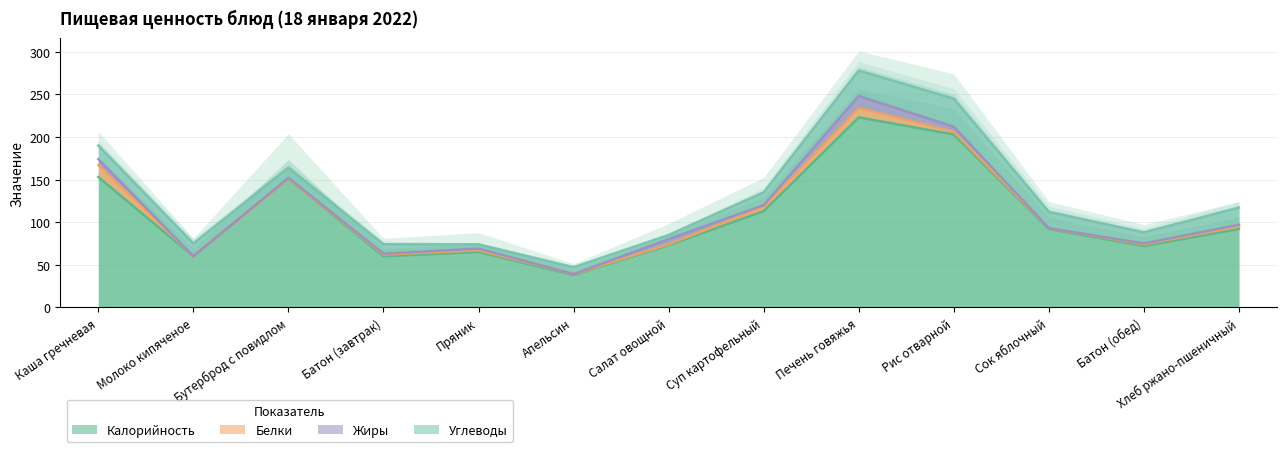

Reading left to right, list all the values displayed in this chart.

Калорийность: Каша гречневая=153	Молоко кипяченое=60	Бутерброд с повидлом=151	Батон (завтрак)=60	Пряник=65	Апельсин=38	Салат овощной=73	Суп картофельный=113	Печень говяжья=223	Рис отварной=203	Сок яблочный=92	Батон (обед)=72	Хлеб ржано-пшеничный=92
Белки: Каша гречневая=14	Молоко кипяченое=0	Бутерброд с повидлом=0	Батон (завтрак)=2	Пряник=2	Апельсин=1	Салат овощной=1	Суп картофельный=5	Печень говяжья=11	Рис отварной=3	Сок яблочный=1	Батон (обед)=2	Хлеб ржано-пшеничный=3
Жиры: Каша гречневая=7	Молоко кипяченое=0	Бутерброд с повидлом=1	Батон (завтрак)=1	Пряник=2	Апельсин=0	Салат овощной=6	Суп картофельный=2	Печень говяжья=14	Рис отварной=6	Сок яблочный=0	Батон (обед)=1	Хлеб ржано-пшеничный=2
Углеводы: Каша гречневая=16	Молоко кипяченое=15	Бутерброд с повидлом=12	Батон (завтрак)=11	Пряник=5	Апельсин=8	Салат овощной=5	Суп картофельный=15	Печень говяжья=30	Рис отварной=33	Сок яблочный=19	Батон (обед)=13	Хлеб ржано-пшеничный=20